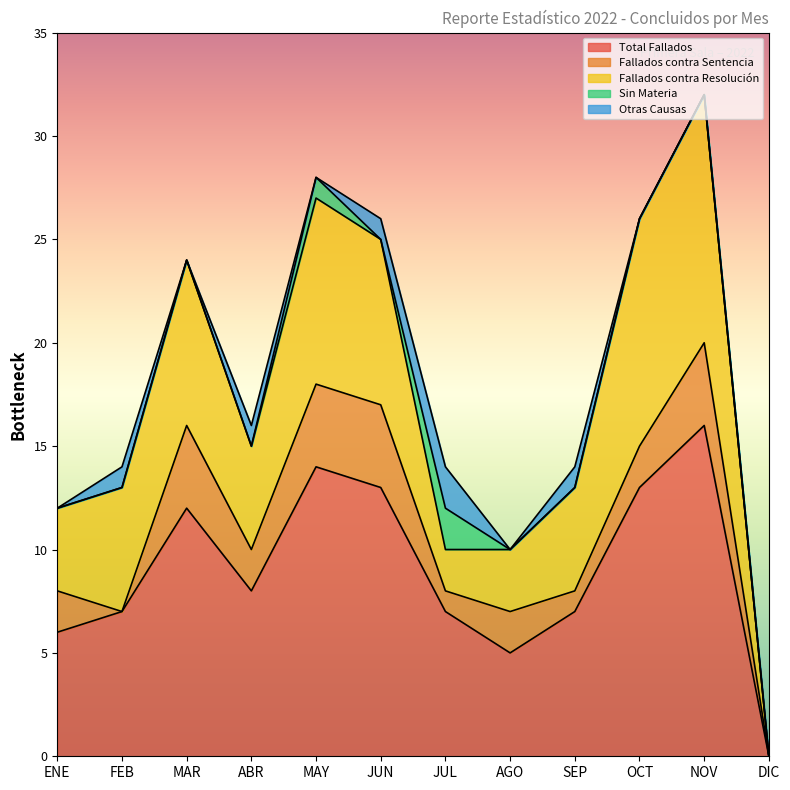

How many lines are shown in the chart?

5